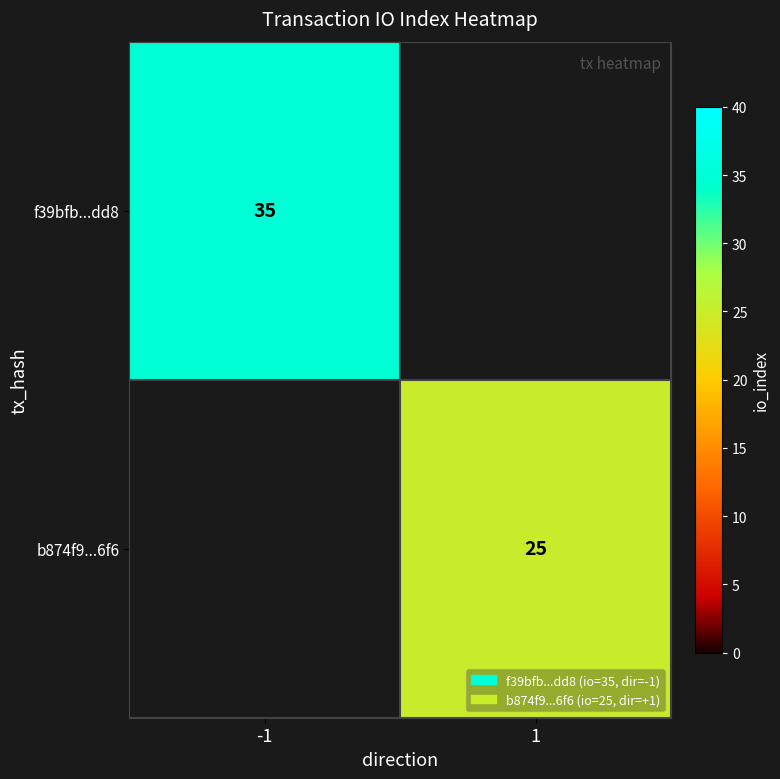

What is the smallest value displayed?

25.0